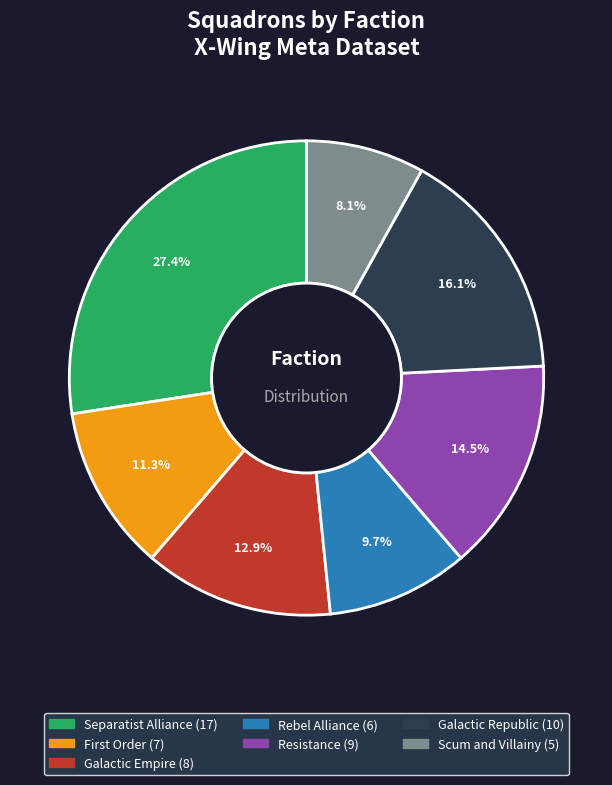

Does Resistance account for over 50% of the chart?

No